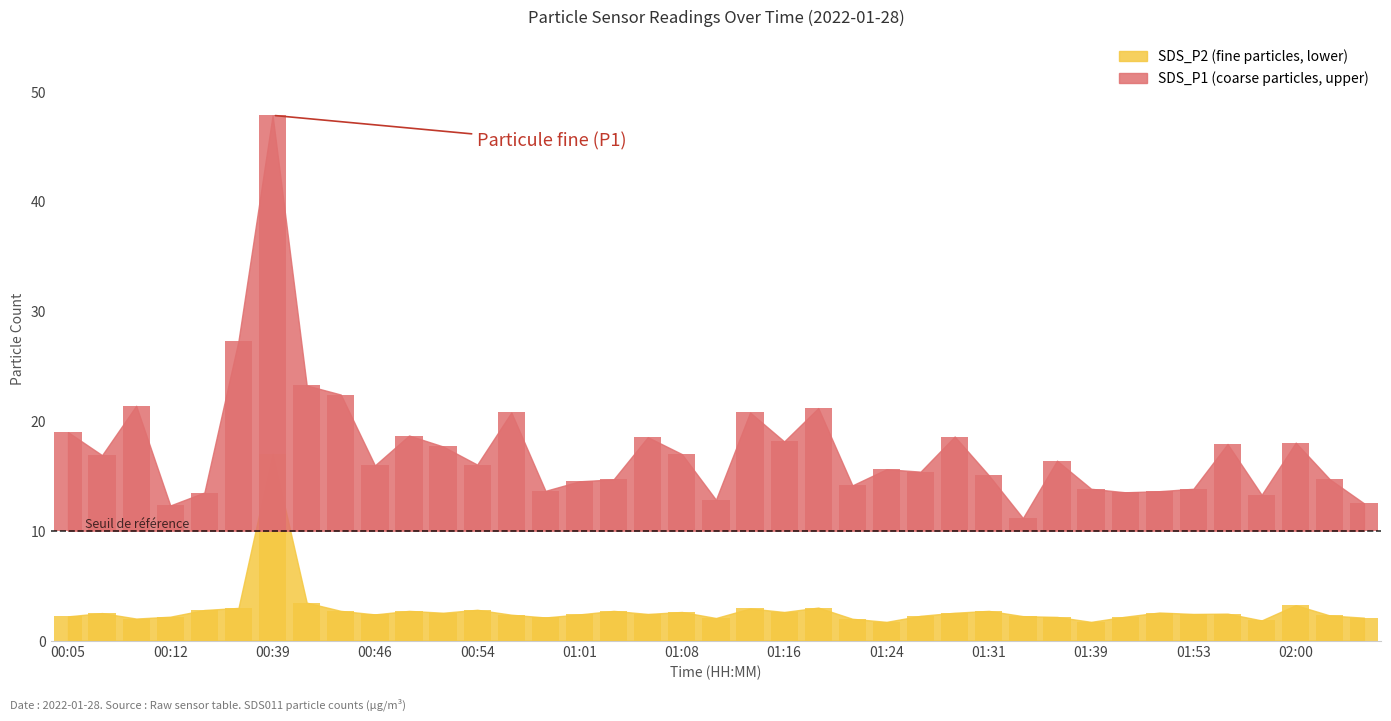

How many data points in SDS_P2 are above 2?

34